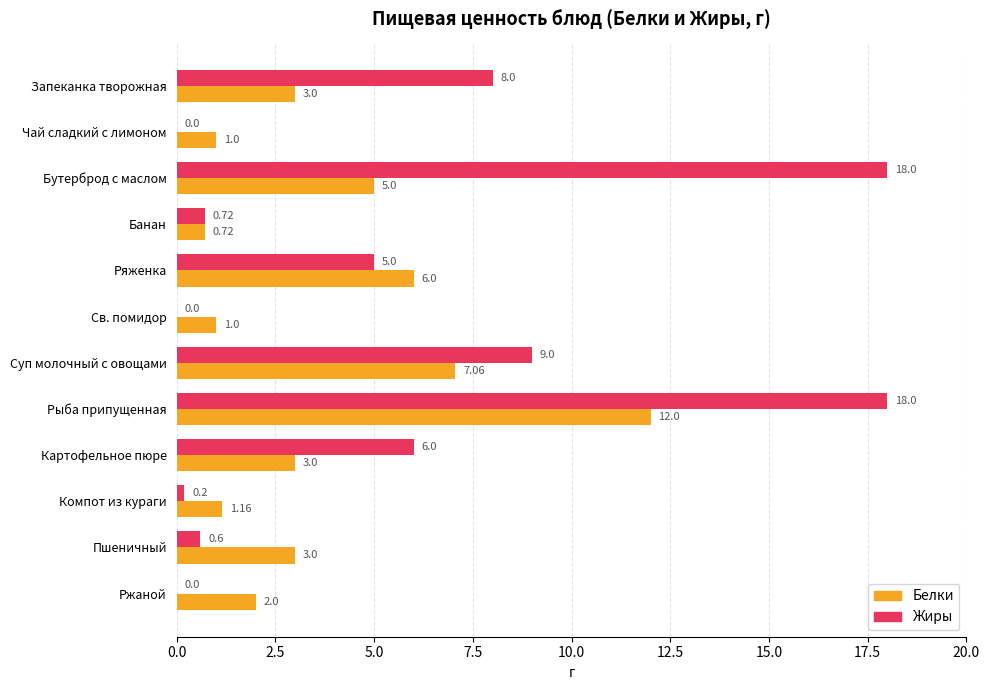

What are all the series names shown in the legend?

Белки, Жиры